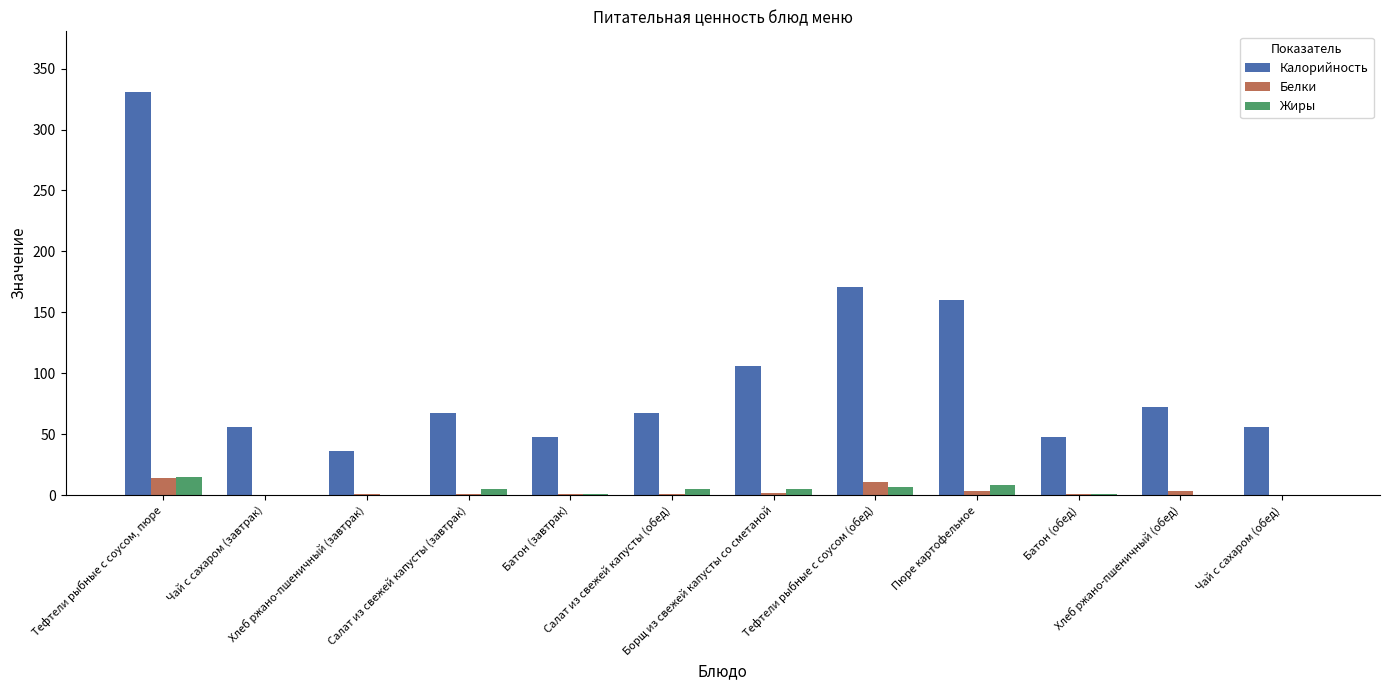

At which label does Калорийность first exceed 67?

Тефтели рыбные с соусом, пюре